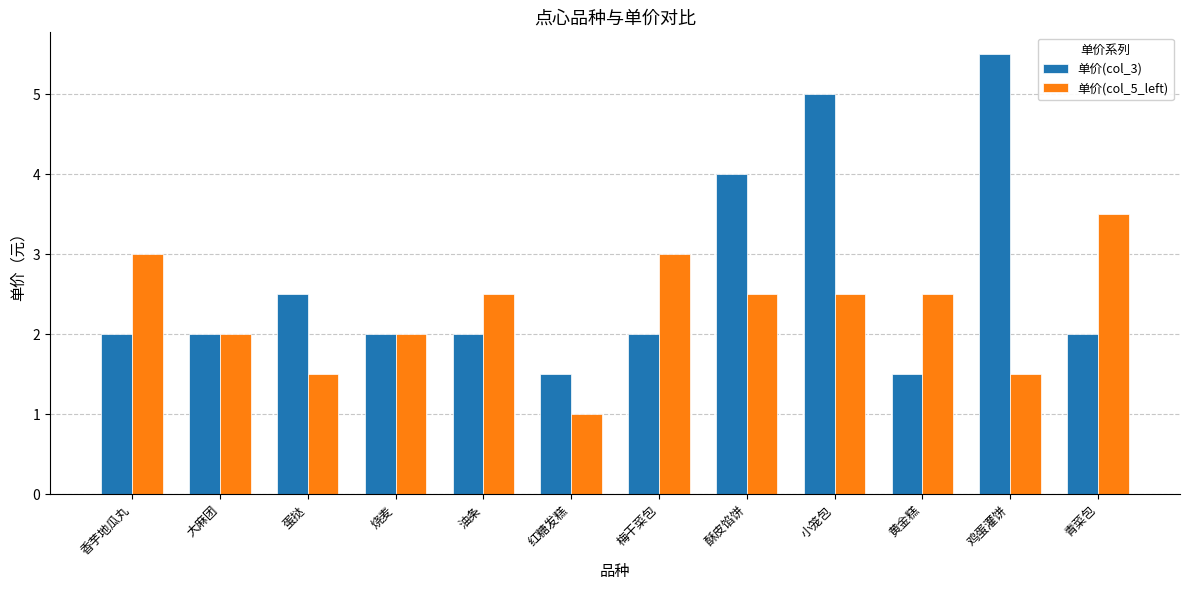

Is it true that 单价(col_5_left) equals 3.0 at 香芋地瓜丸?

True